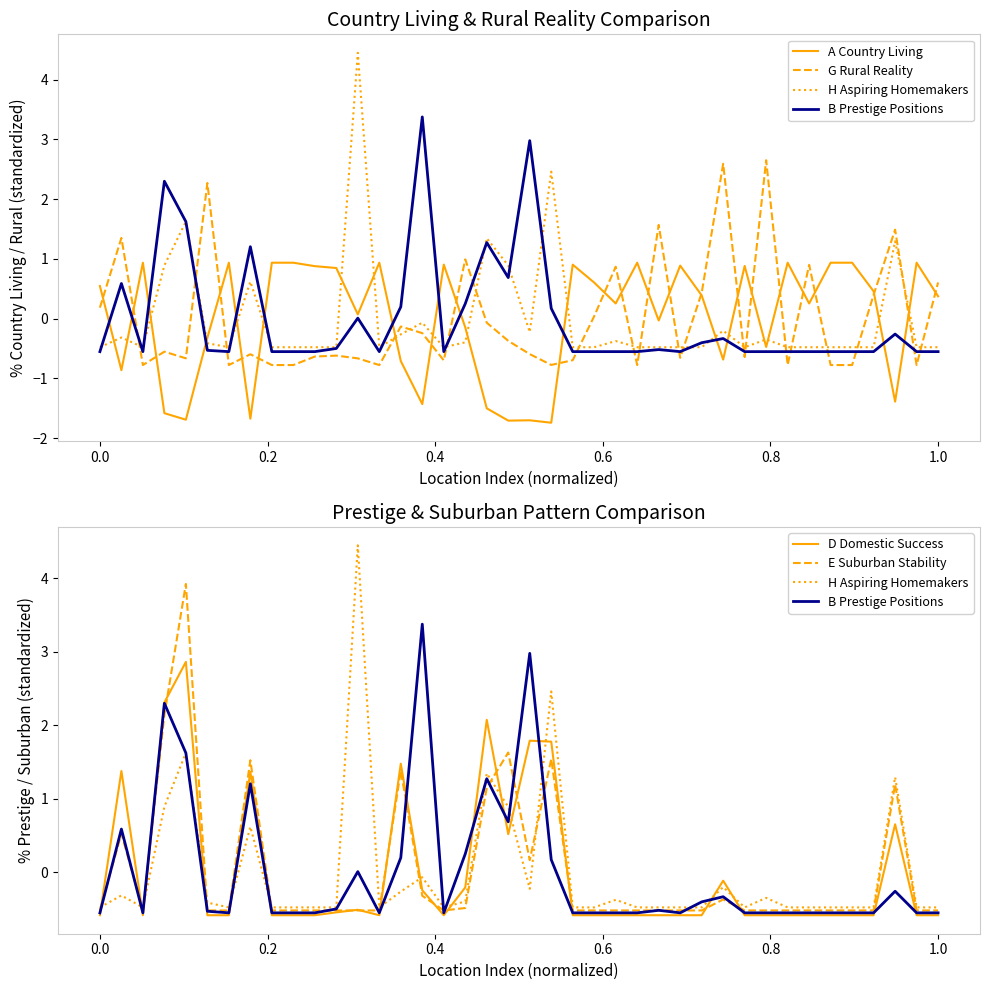

How many positive values does the H Aspiring Homemakers series have?

8